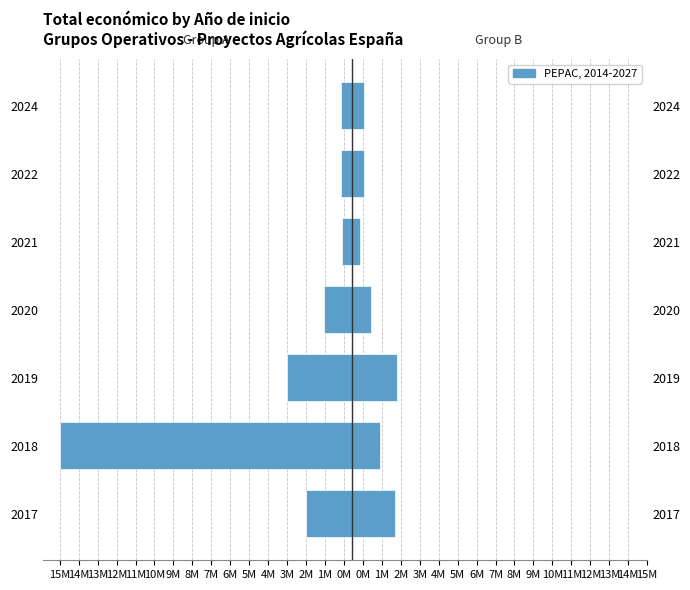

The value of Group A at 2020 is -564311. True or false?

False